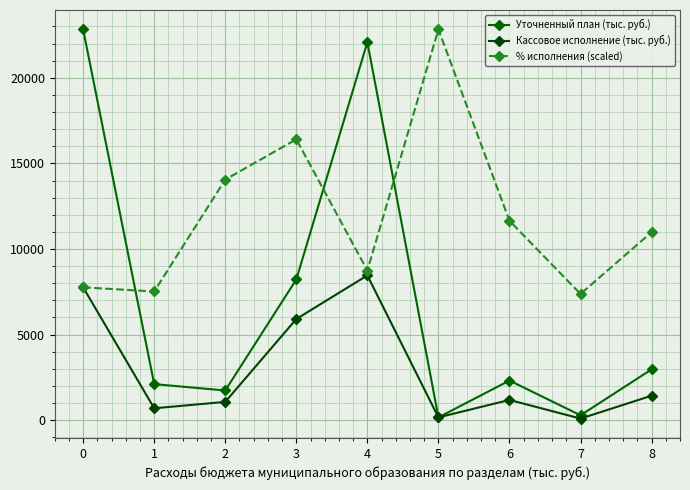

Reading right to left, list all the values displayed in this chart.

Уточненный план (тыс. руб.): 8=2966.0	7=283.0	6=2313.0	5=161.0	4=22085.3	3=8219.2	2=1733.0	1=2104.7	0=22826.7
Кассовое исполнение (тыс. руб.): 8=1427.0	7=91.4	6=1180.0	5=161.0	4=8456.4	3=5907.9	2=1067.0	1=693.0	0=7759.2
% исполнения (scaled): 8=10981.9	7=7373.0	6=11646.2	5=22826.7	4=8740.3	3=16407.8	2=14054.4	1=7516.8	0=7758.8